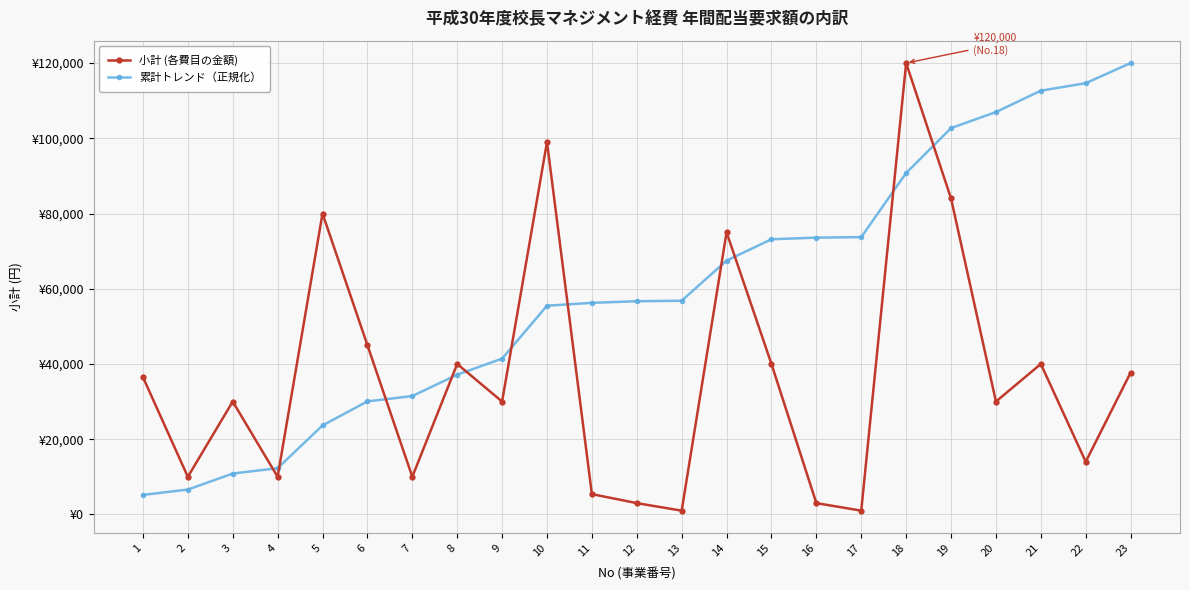

Where is 小計 (各費目の金額) nearest to the value 60500?

14